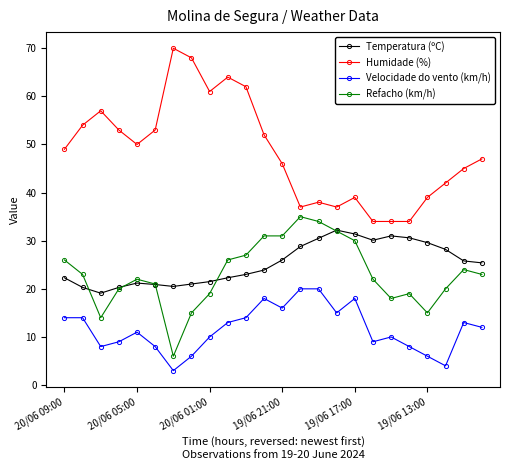

What is the difference between the maximum and minimum values in the Velocidade do vento (km/h) series?

17.0